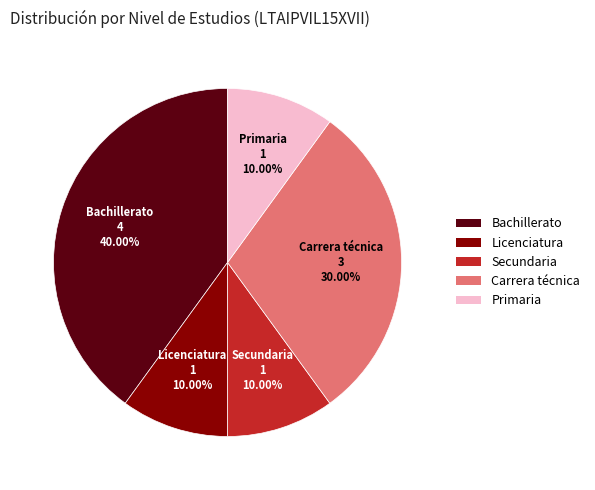

How many slices are in this pie chart?

5